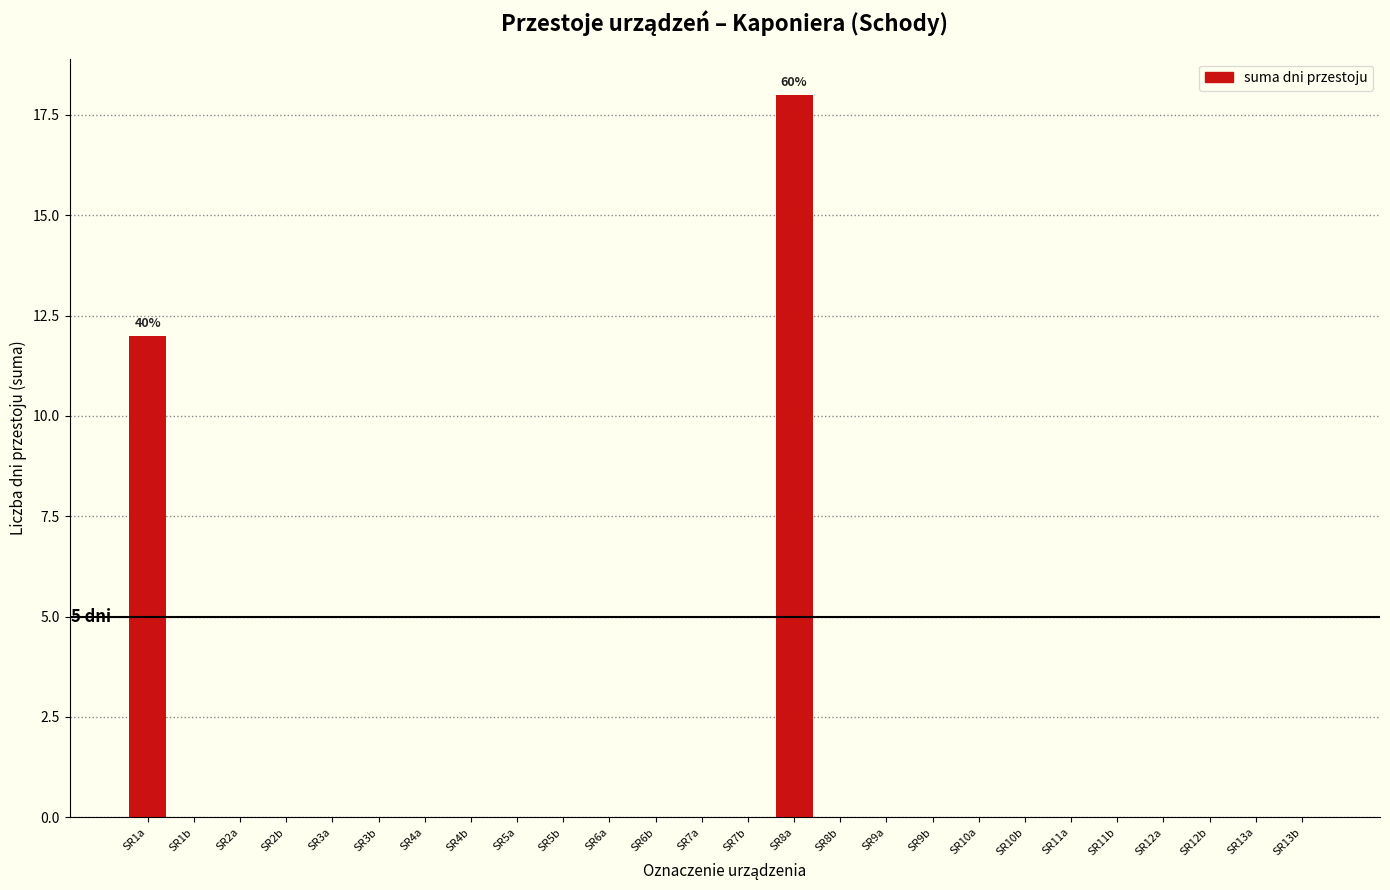

Reading right to left, transcribe all the data shown in this chart.

SR13b=0	SR13a=0	SR12b=0	SR12a=0	SR11b=0	SR11a=0	SR10b=0	SR10a=0	SR9b=0	SR9a=0	SR8b=0	SR8a=18	SR7b=0	SR7a=0	SR6b=0	SR6a=0	SR5b=0	SR5a=0	SR4b=0	SR4a=0	SR3b=0	SR3a=0	SR2b=0	SR2a=0	SR1b=0	SR1a=12